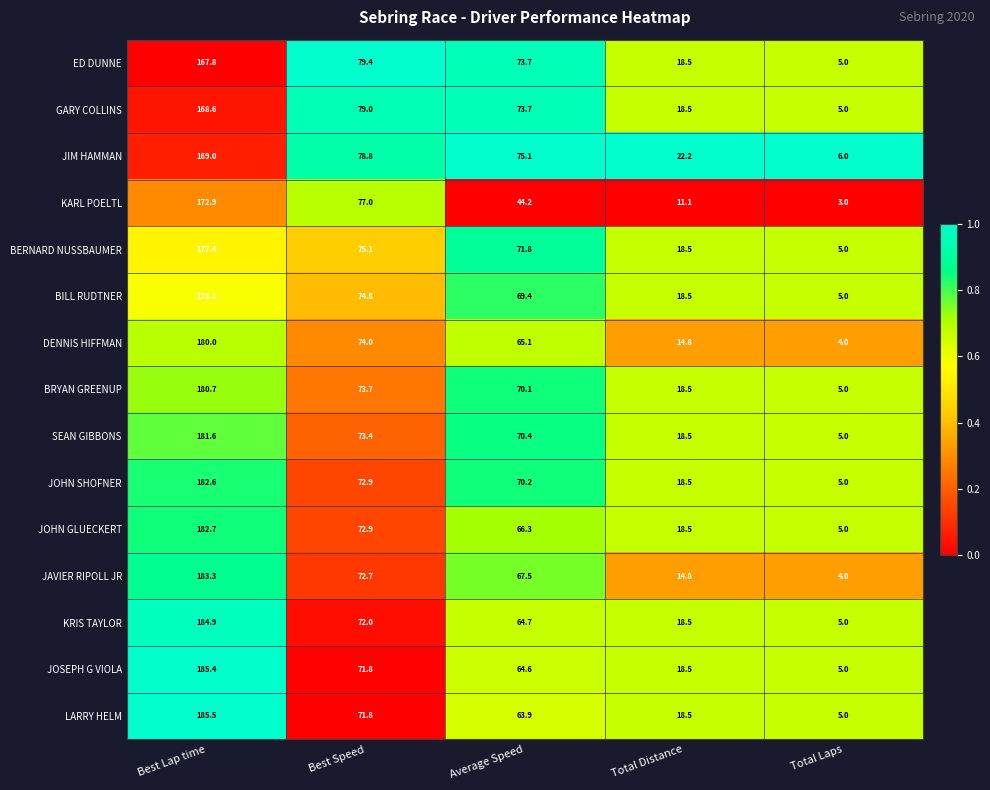

How many data points does each series have?

5